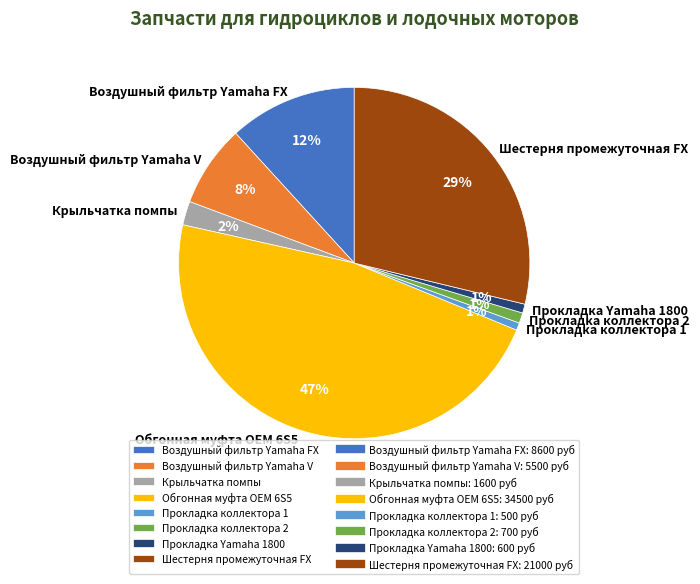

Does any single category account for the majority?

No